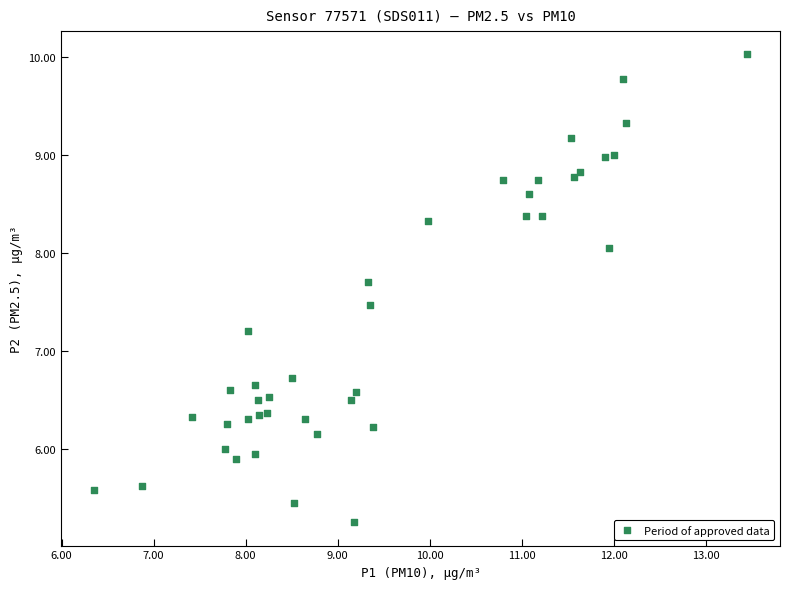

What Y value in the scatter plot is closest to 7?

7.2